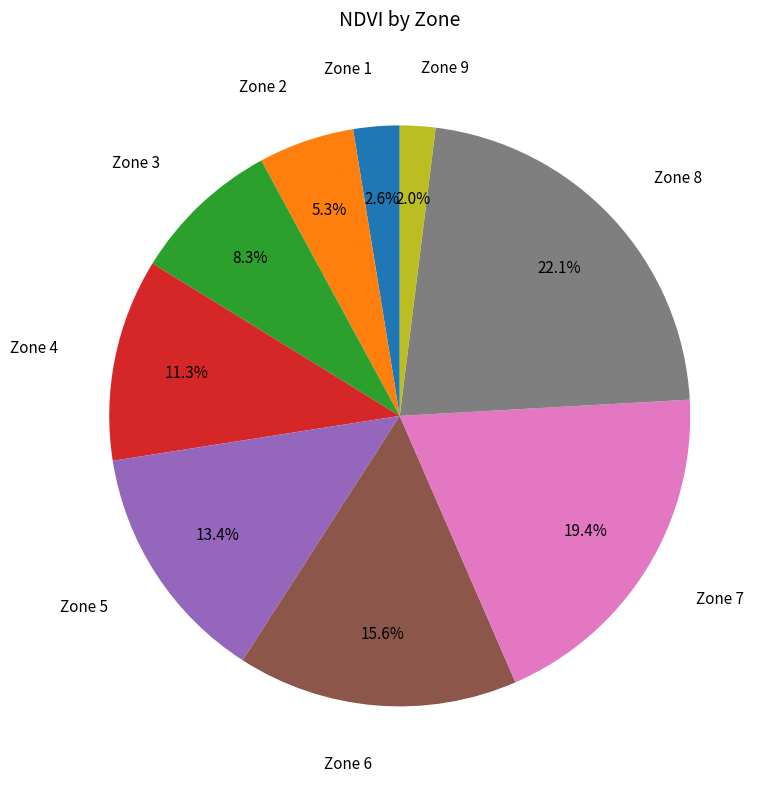

Is there any slice that represents more than half of the pie?

No